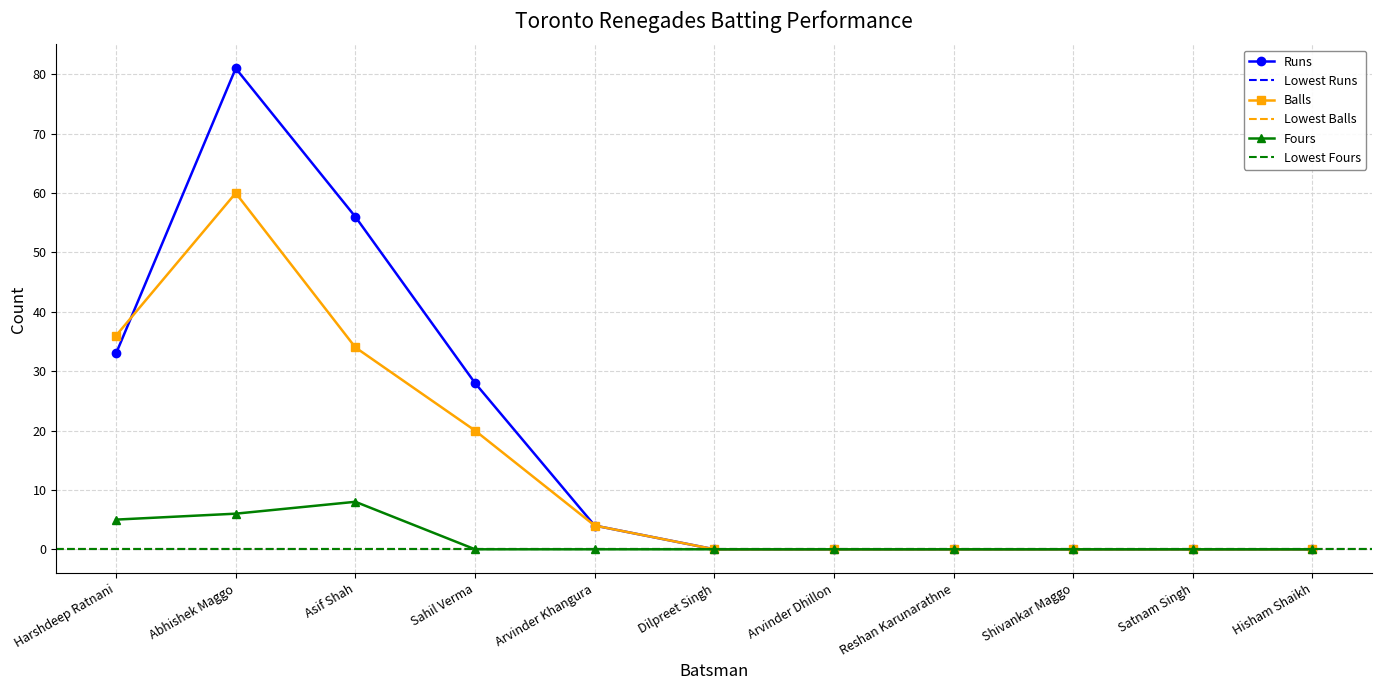

Which series ends up on top after the final intersection of Runs and Balls?

Runs